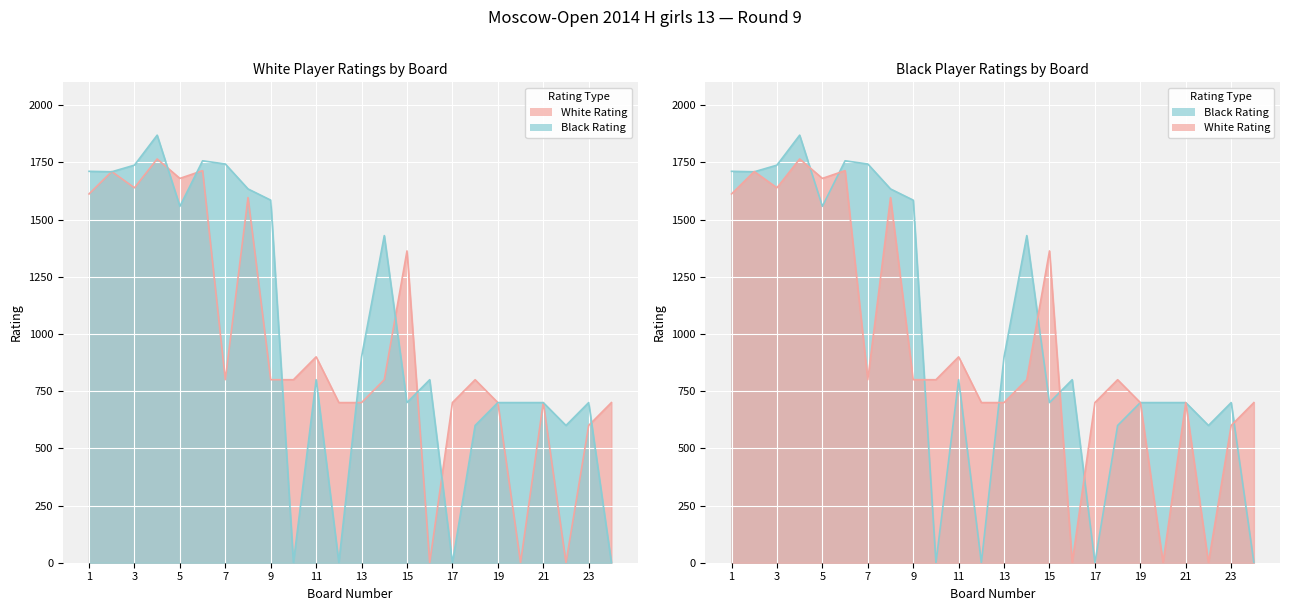

What is the difference between the second highest and second lowest values in the White Rating series?

1714